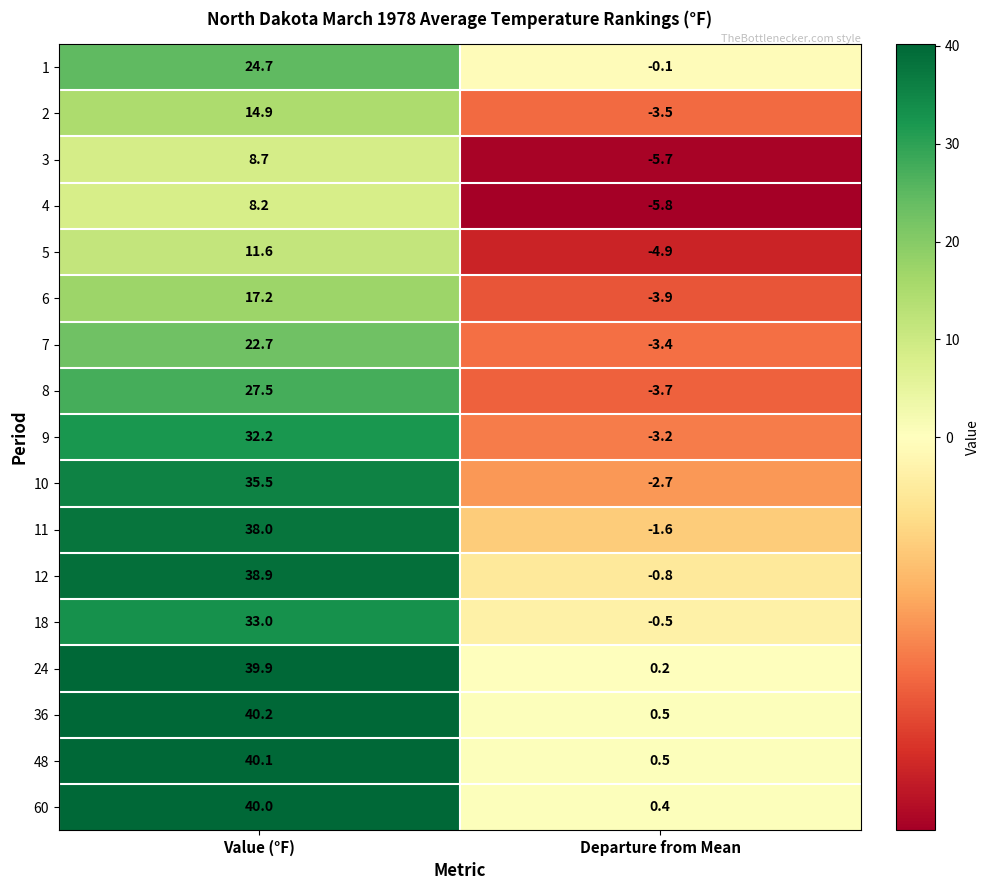

What is the maximum value shown in the chart?

40.2